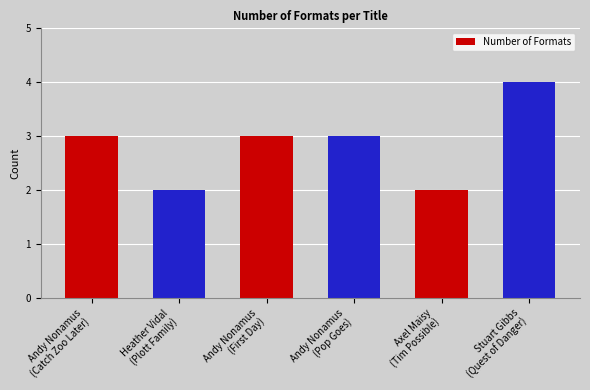

What is the sum of all values?

17